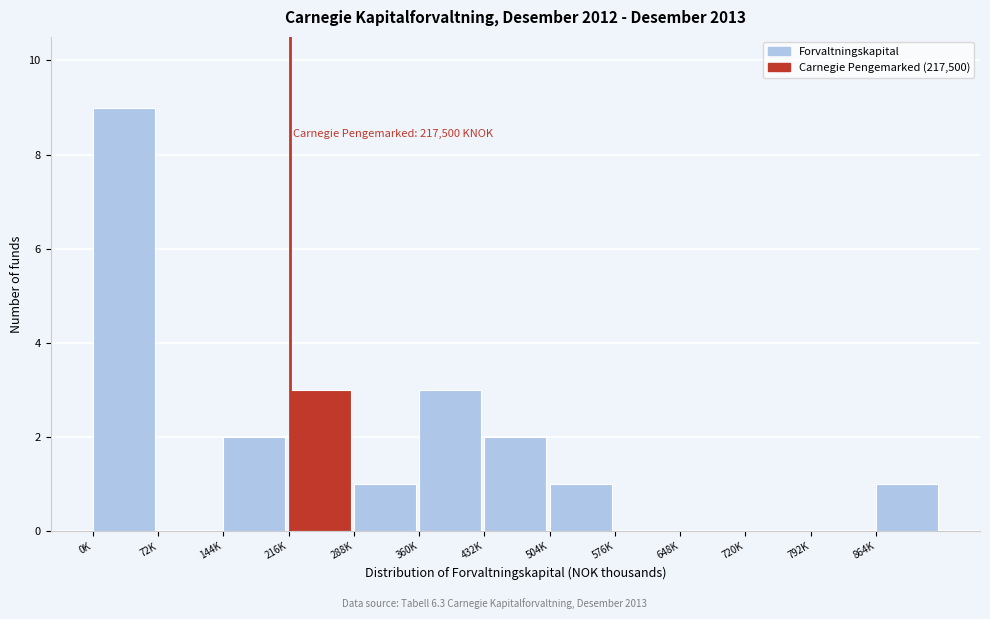

Reading left to right, transcribe all the data shown in this chart.

0K=9	72K=0	144K=2	216K=3	288K=1	360K=3	432K=2	504K=1	576K=0	648K=0	720K=0	792K=0	864K=1